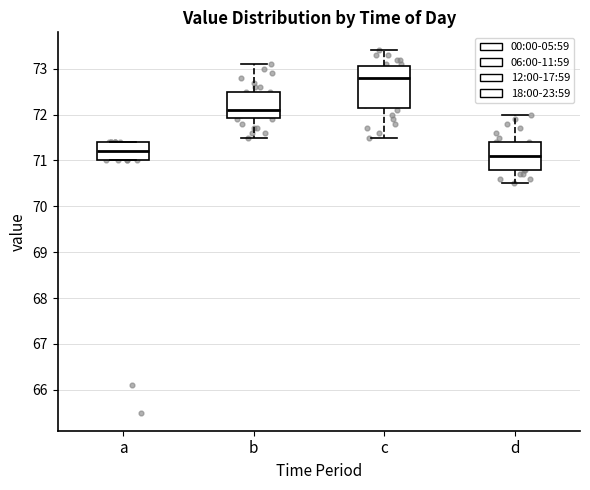

Which box has the highest median line?

c